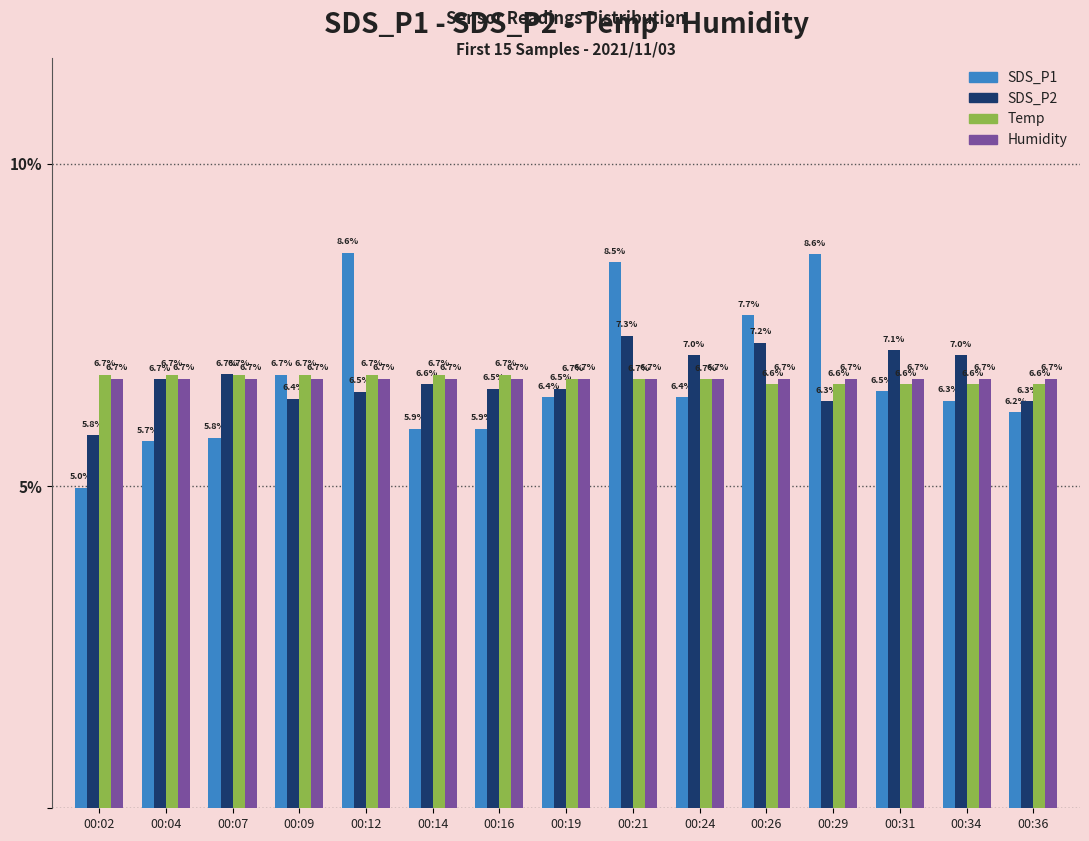

Reading left to right, list all the values displayed in this chart.

SDS_P1: 00:02=5.0	00:04=5.7	00:07=5.8	00:09=6.7	00:12=8.6	00:14=5.9	00:16=5.9	00:19=6.4	00:21=8.5	00:24=6.4	00:26=7.7	00:29=8.6	00:31=6.5	00:34=6.3	00:36=6.2
SDS_P2: 00:02=5.8	00:04=6.7	00:07=6.7	00:09=6.4	00:12=6.5	00:14=6.6	00:16=6.5	00:19=6.5	00:21=7.3	00:24=7.0	00:26=7.2	00:29=6.3	00:31=7.1	00:34=7.0	00:36=6.3
Temp: 00:02=6.7	00:04=6.7	00:07=6.7	00:09=6.7	00:12=6.7	00:14=6.7	00:16=6.7	00:19=6.7	00:21=6.7	00:24=6.7	00:26=6.6	00:29=6.6	00:31=6.6	00:34=6.6	00:36=6.6
Humidity: 00:02=6.7	00:04=6.7	00:07=6.7	00:09=6.7	00:12=6.7	00:14=6.7	00:16=6.7	00:19=6.7	00:21=6.7	00:24=6.7	00:26=6.7	00:29=6.7	00:31=6.7	00:34=6.7	00:36=6.7